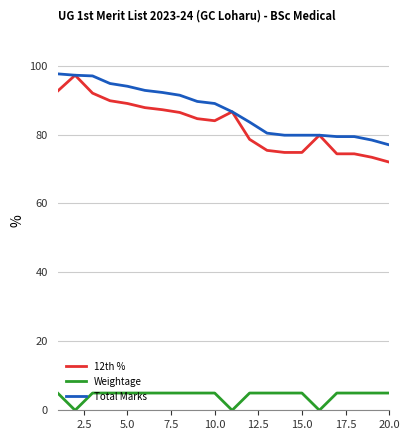

Which series has the largest range (max minus min)?

12th %